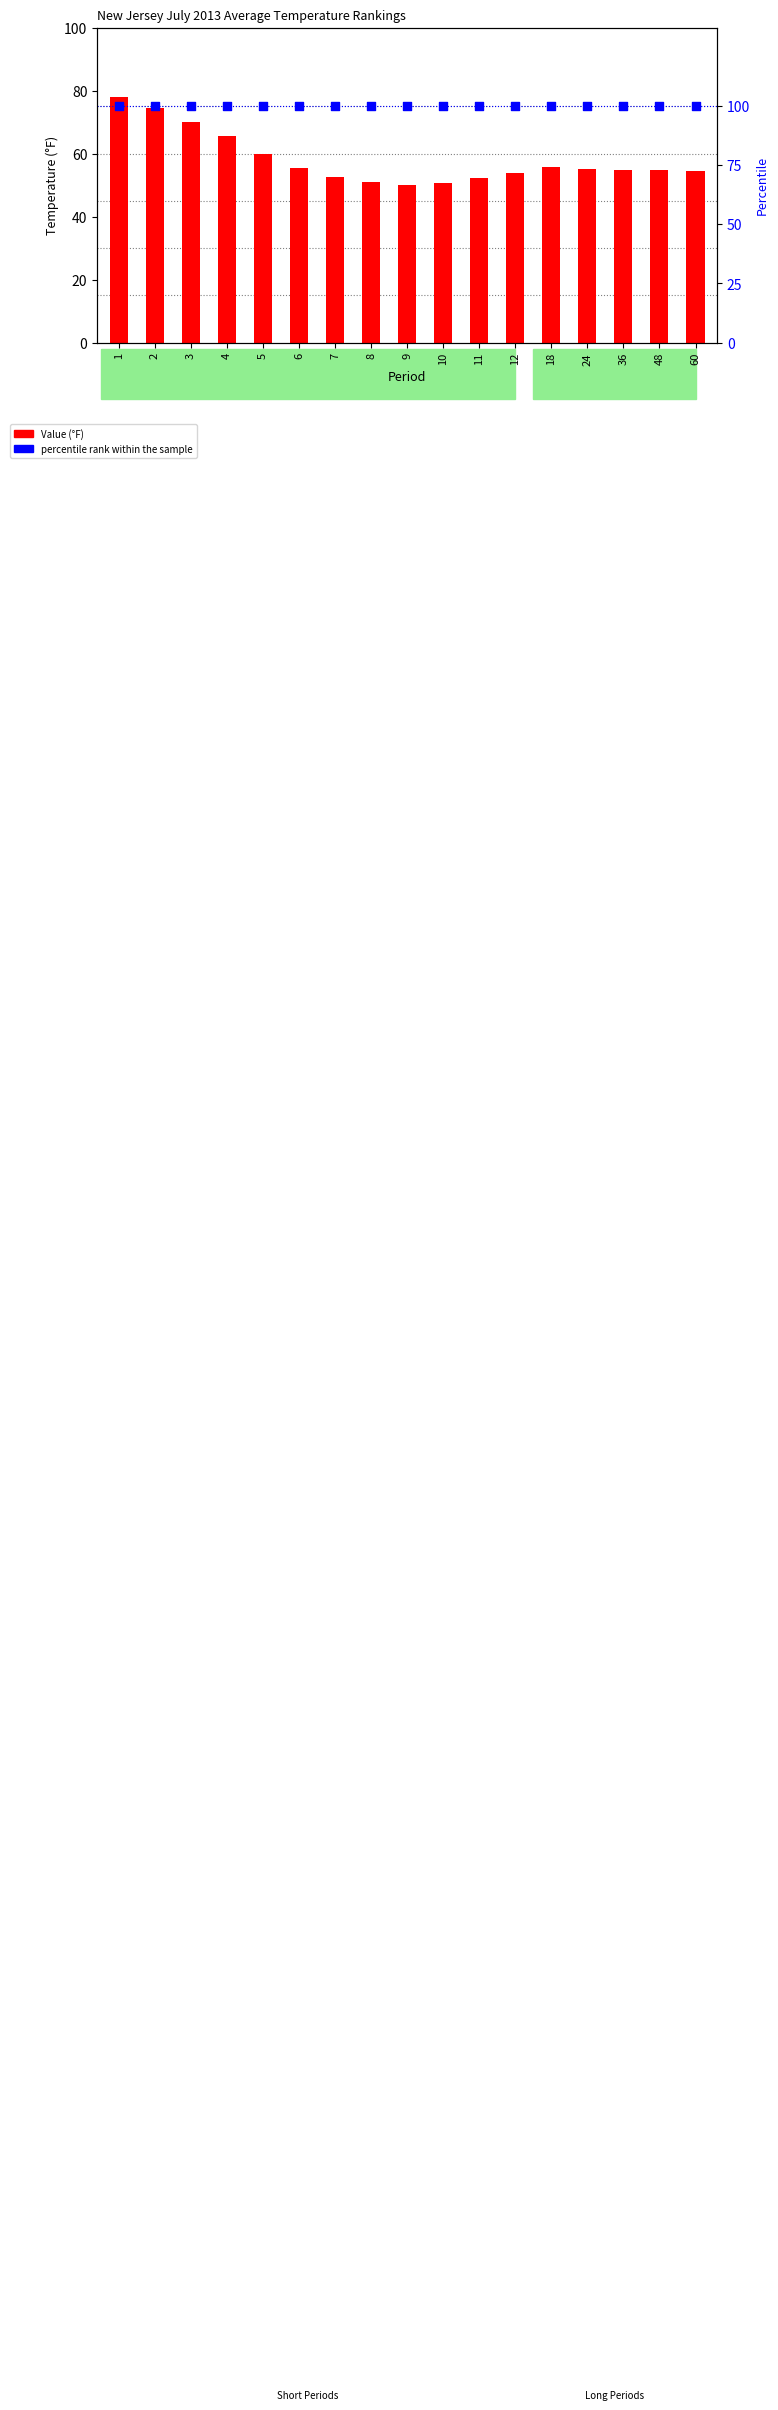

What is the total value across all series at 60?

154.3